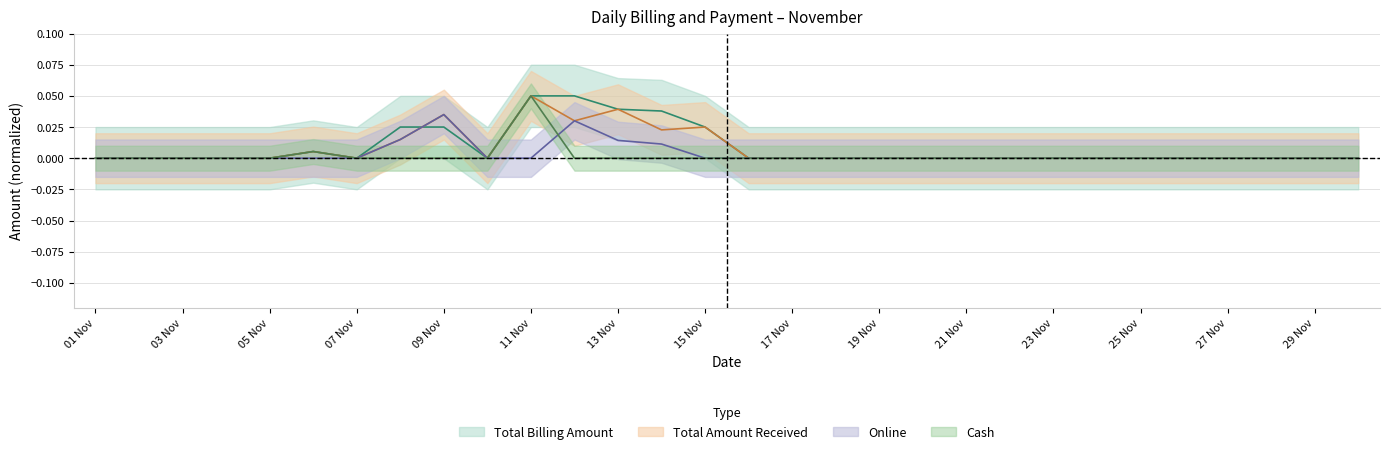

What are all the series names shown in the legend?

Total Billing Amount, Total Amount Received, Online, Cash